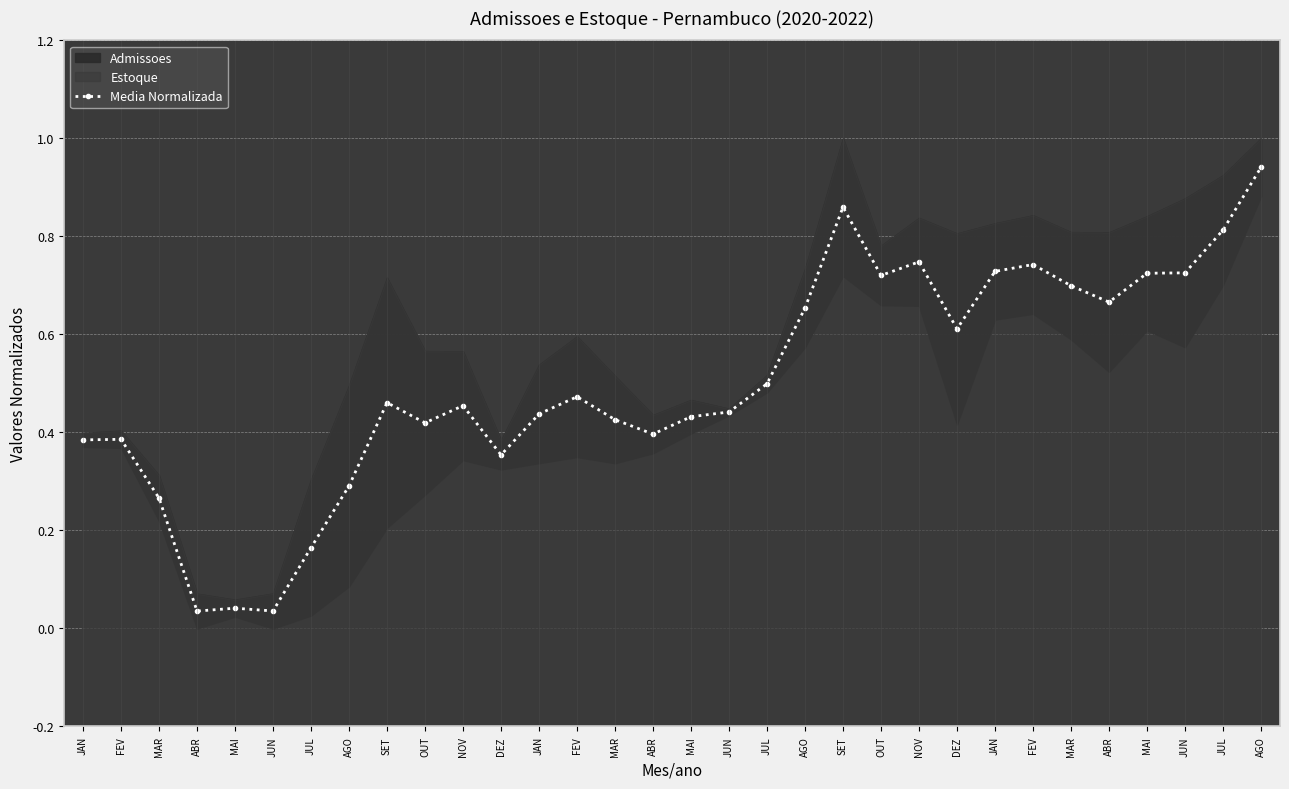

How many interior local peaks (higher than both neighbors) does the data have?

8